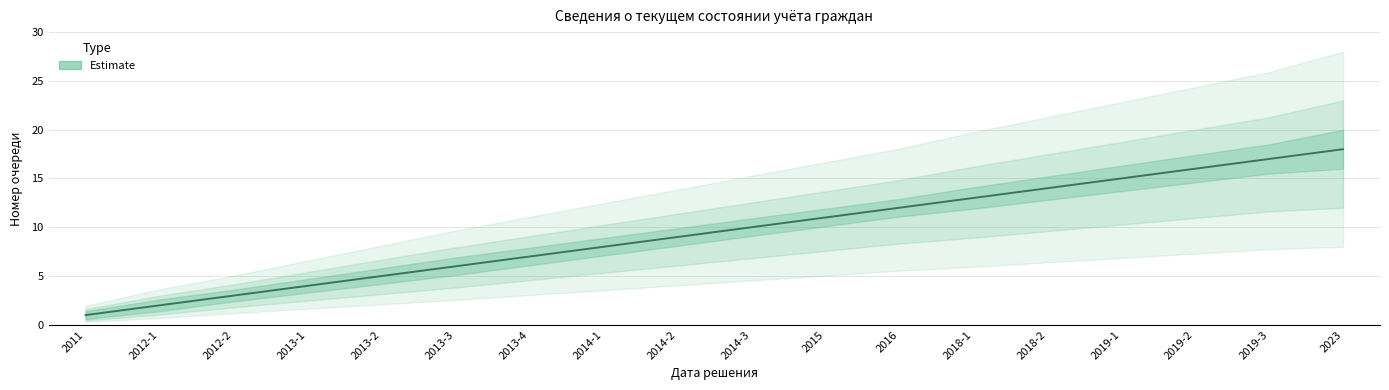

Is this an area chart (filled region under the line)?

No